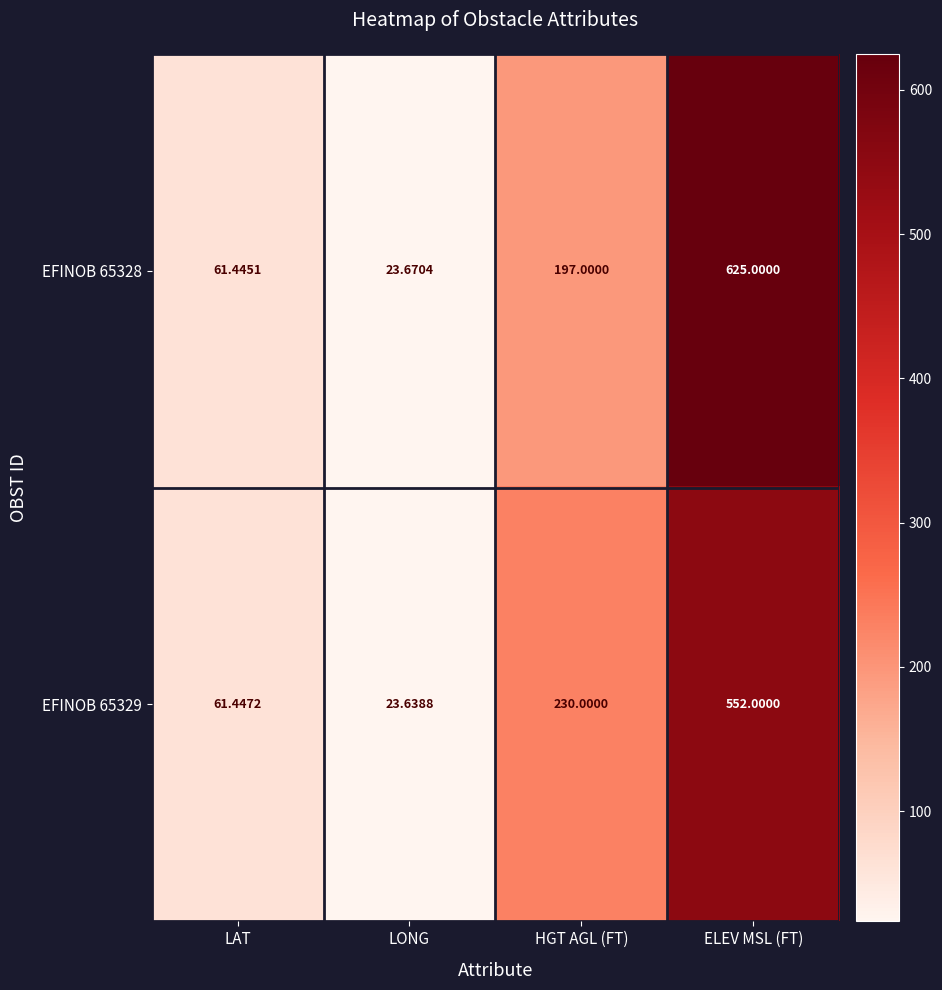

Where is EFINOB 65329 nearest to the value 287?

HGT AGL (FT)